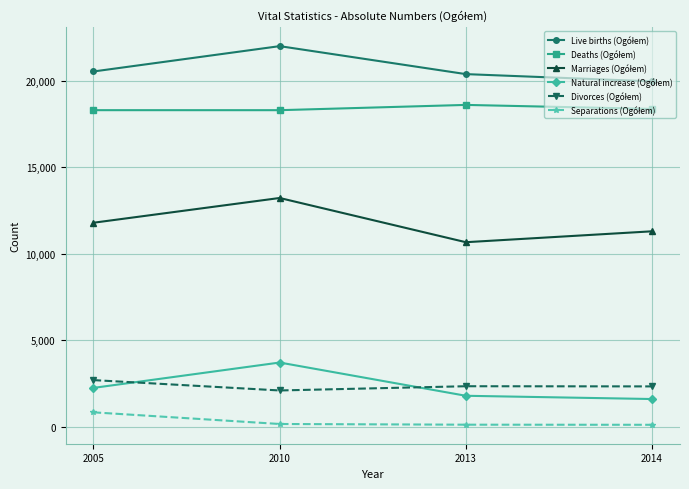

Which label corresponds to the largest value in the chart?

2010